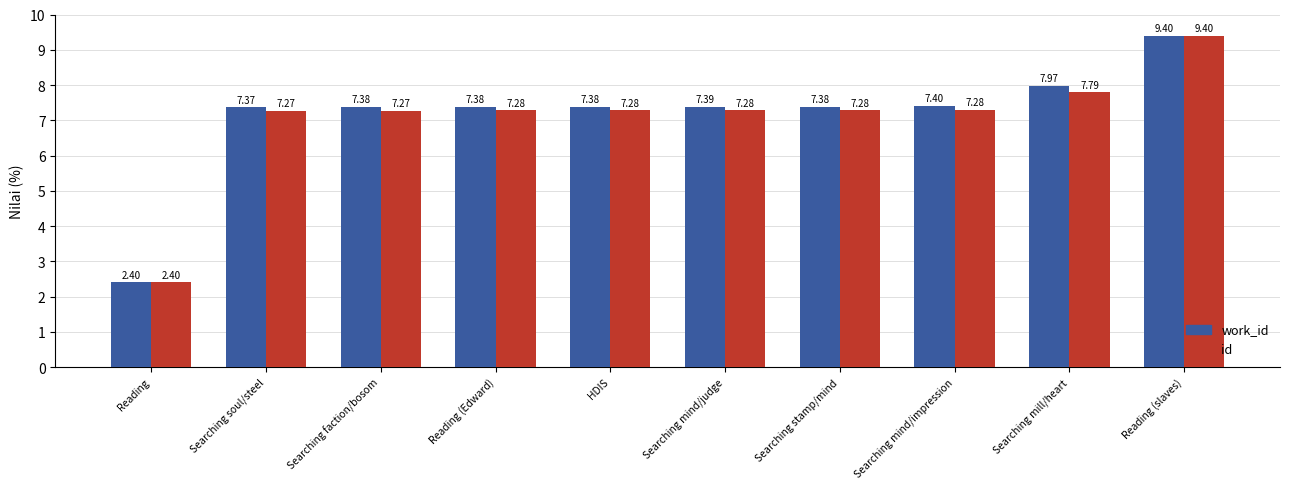

At how many categories does at least one series exceed 4?

9